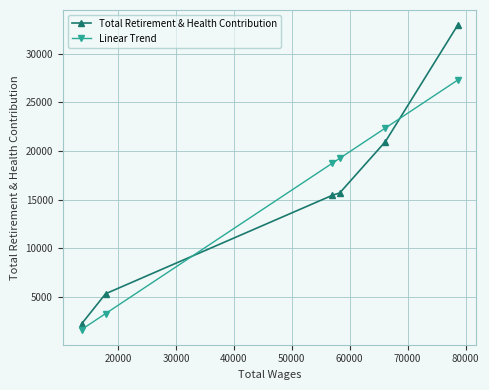

What is the average value of the Total Retirement & Health Contribution series?

15416.8